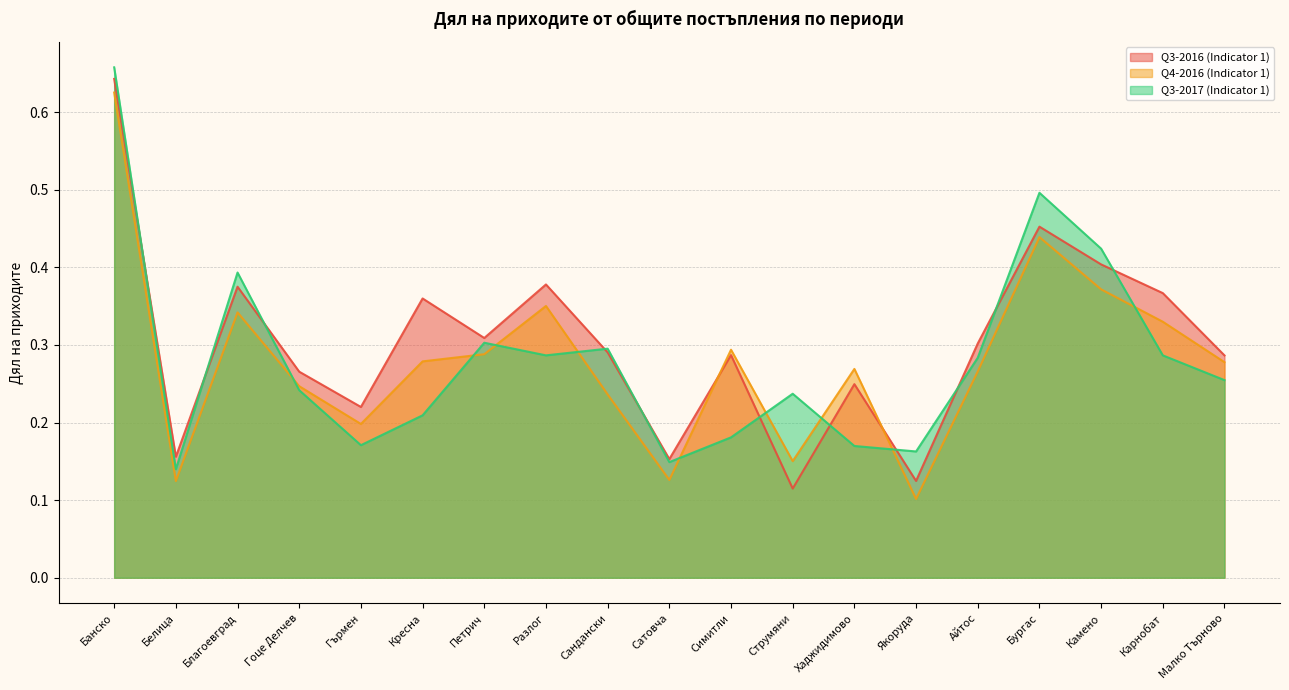

True or false: Q3-2016 (Indicator 1) has more than 2 interior local peaks.

True